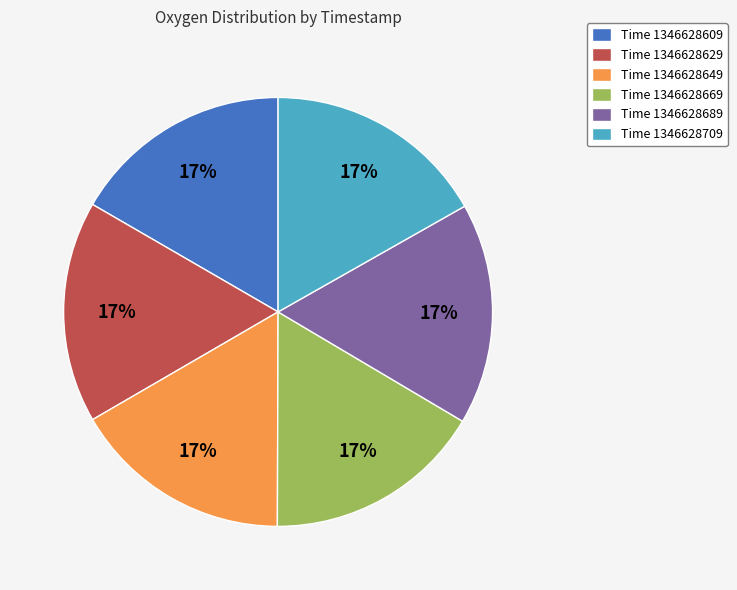

Is it true that Time 1346628669 is 31% of the pie?

False